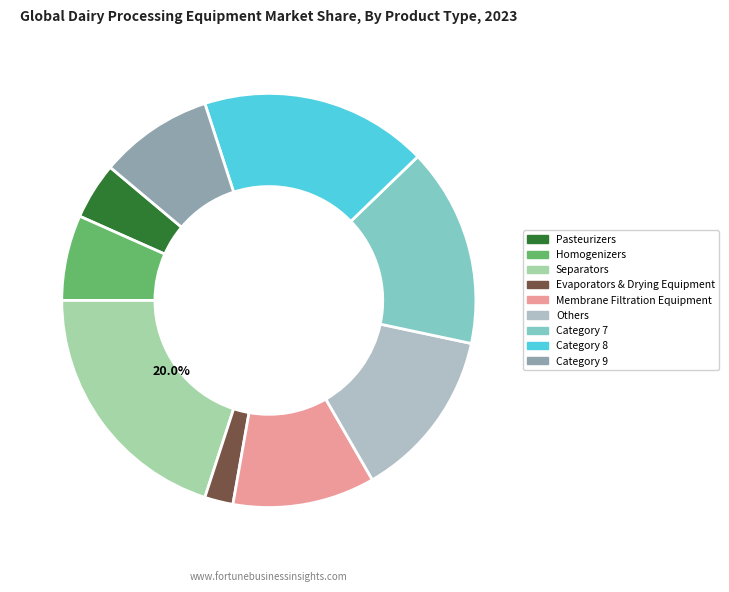

Count the number of slices in the pie.

9